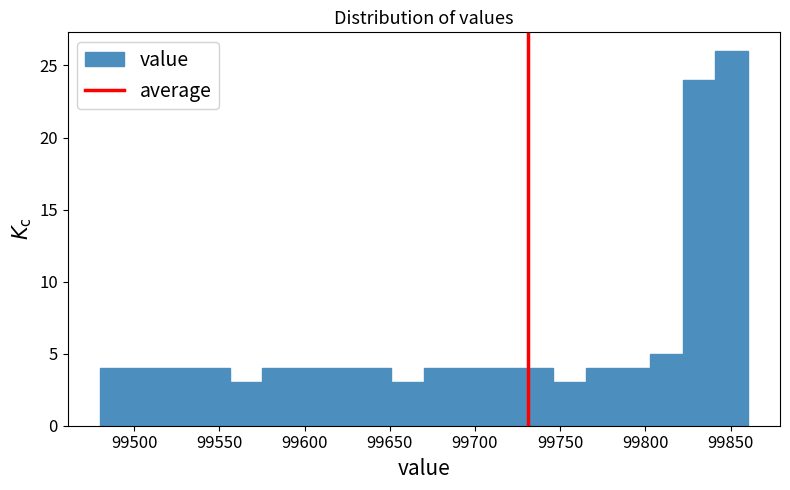

Around what value on the x-axis is the tallest bar? Give the approximate position of its centre, as read against the axis.

99850